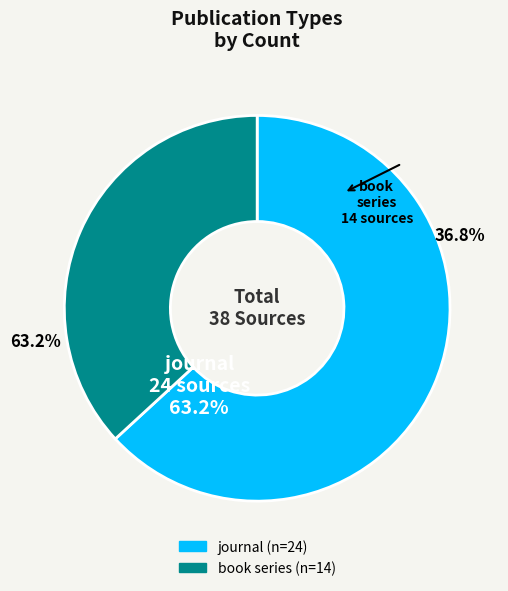

To the nearest percent, what is the combined percentage of journal and book series?

100%